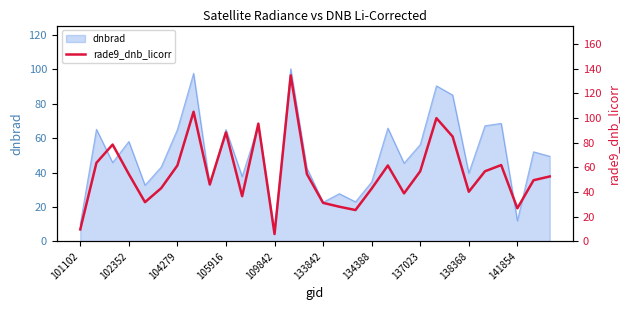

What is the sum of all values?

1668.0